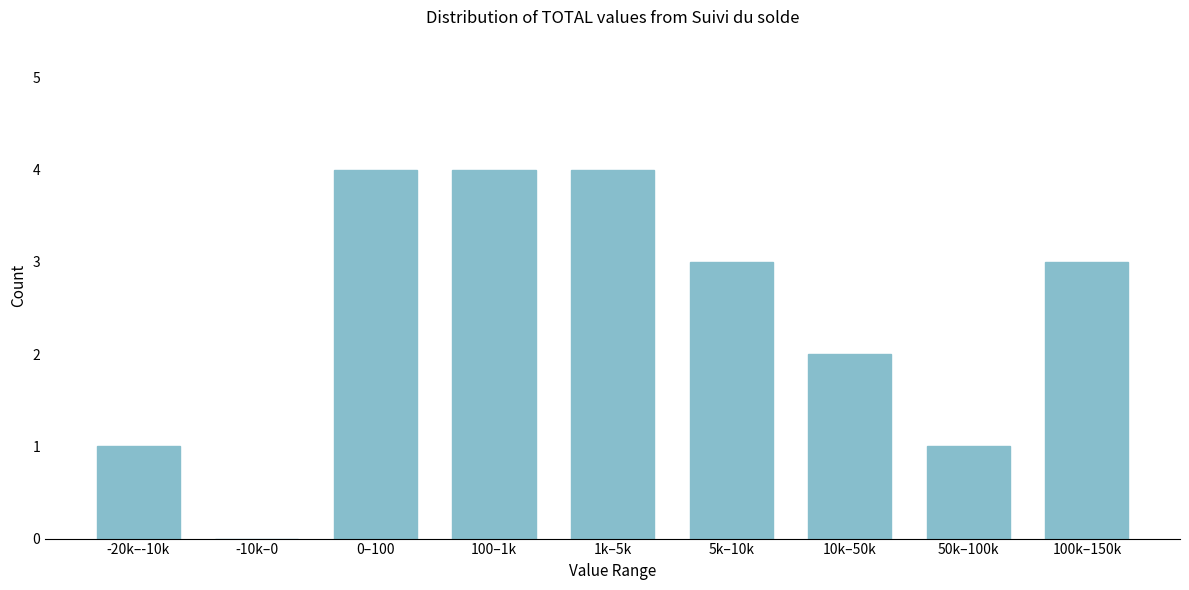

Reading left to right, extract all data points from this chart.

-20k–-10k=1	-10k–0=0	0–100=4	100–1k=4	1k–5k=4	5k–10k=3	10k–50k=2	50k–100k=1	100k–150k=3